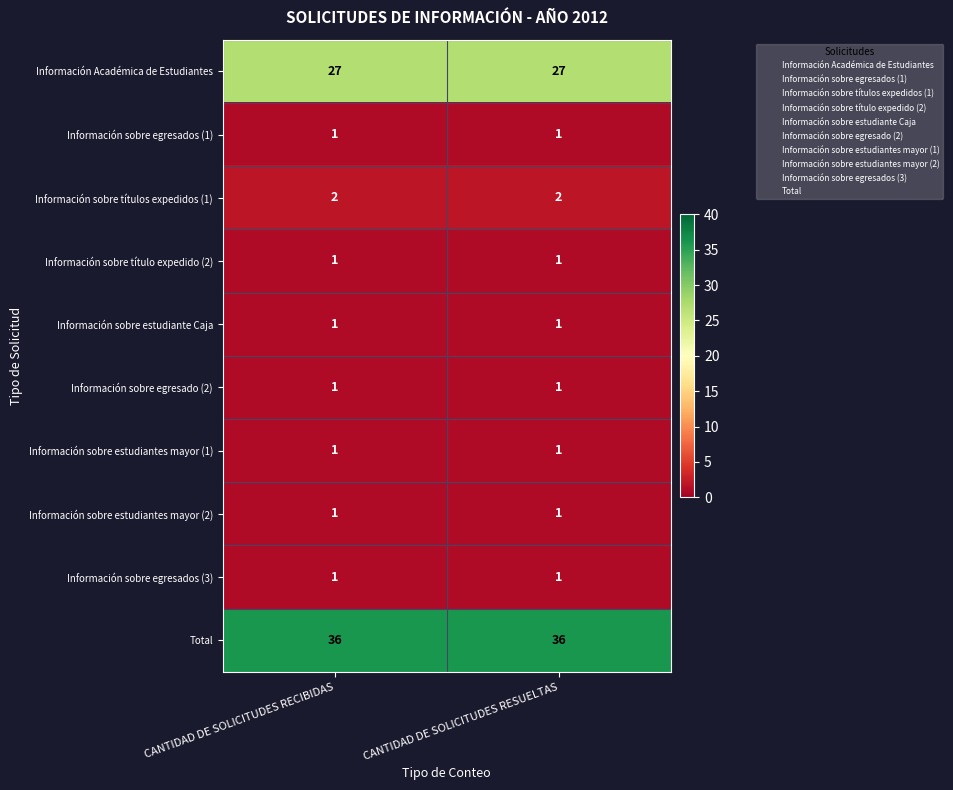

Which series has the largest total across all categories?

Total